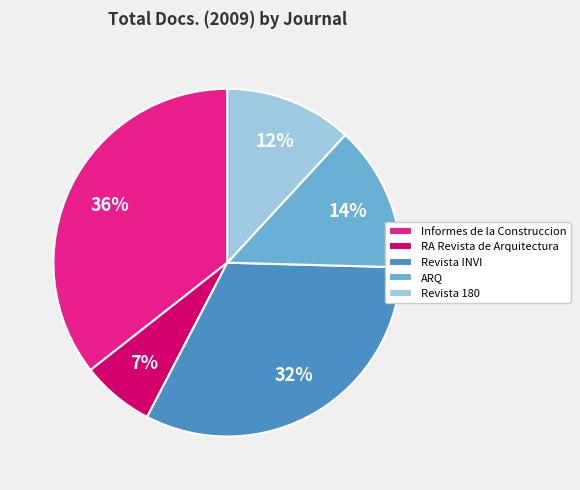

Is the sum of Revista INVI and Informes de la Construccion greater than half?

Yes